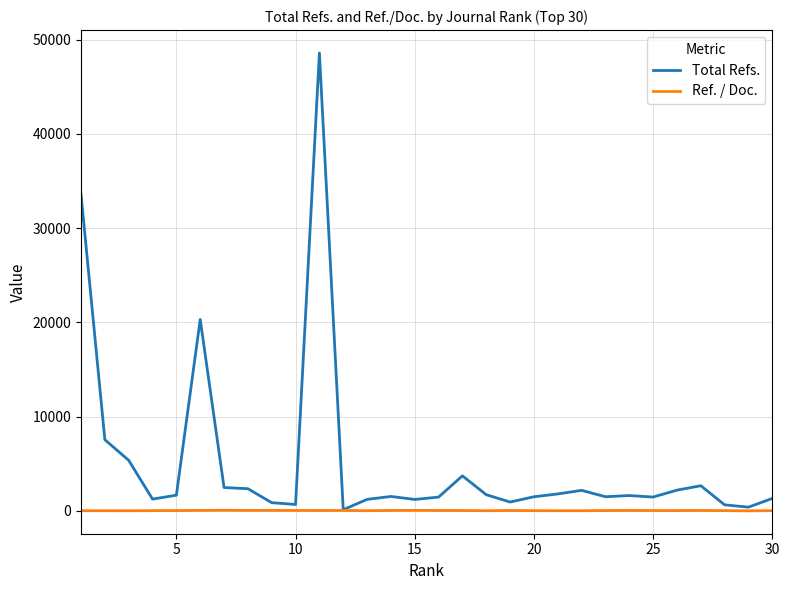

Which series has the largest range (max minus min)?

Total Refs.